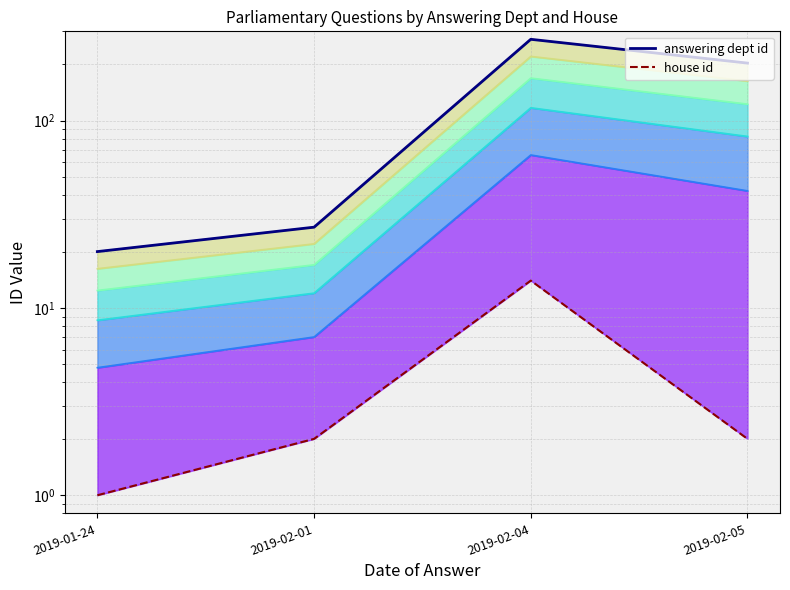

At which label is answering dept id closest to 146?

2019-02-05